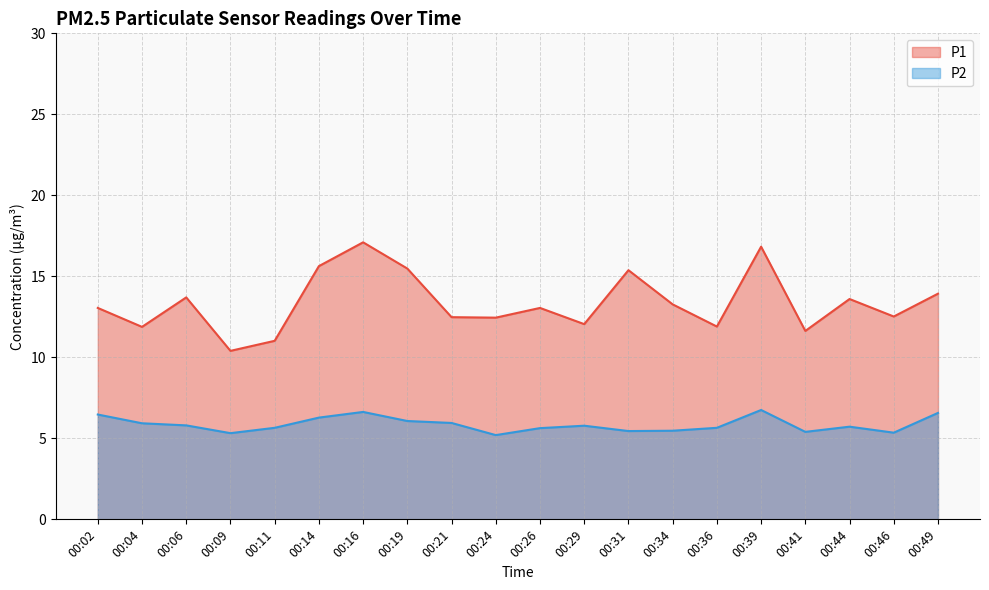

In P2, how many points are higher than both neighbors (excluding endpoints)?

4